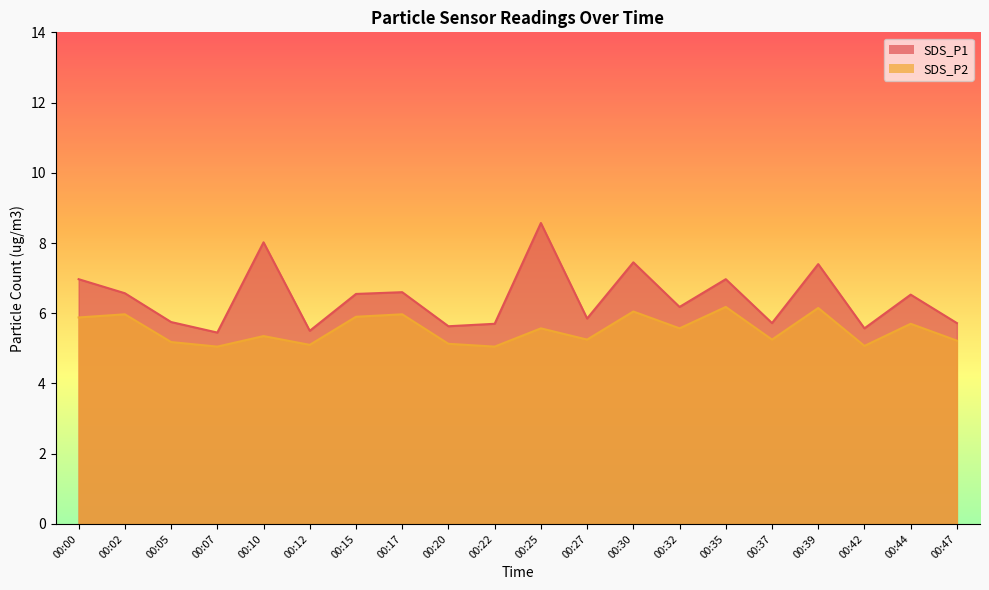

What is the difference between the SDS_P1 values at 00:42 and 00:15?

1.0